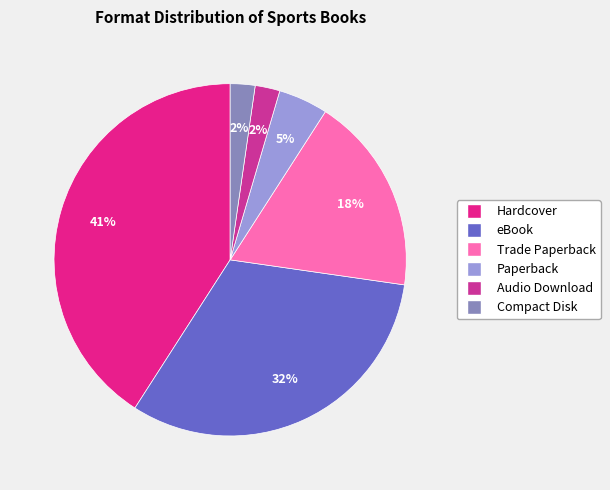

Count the number of slices in the pie.

6